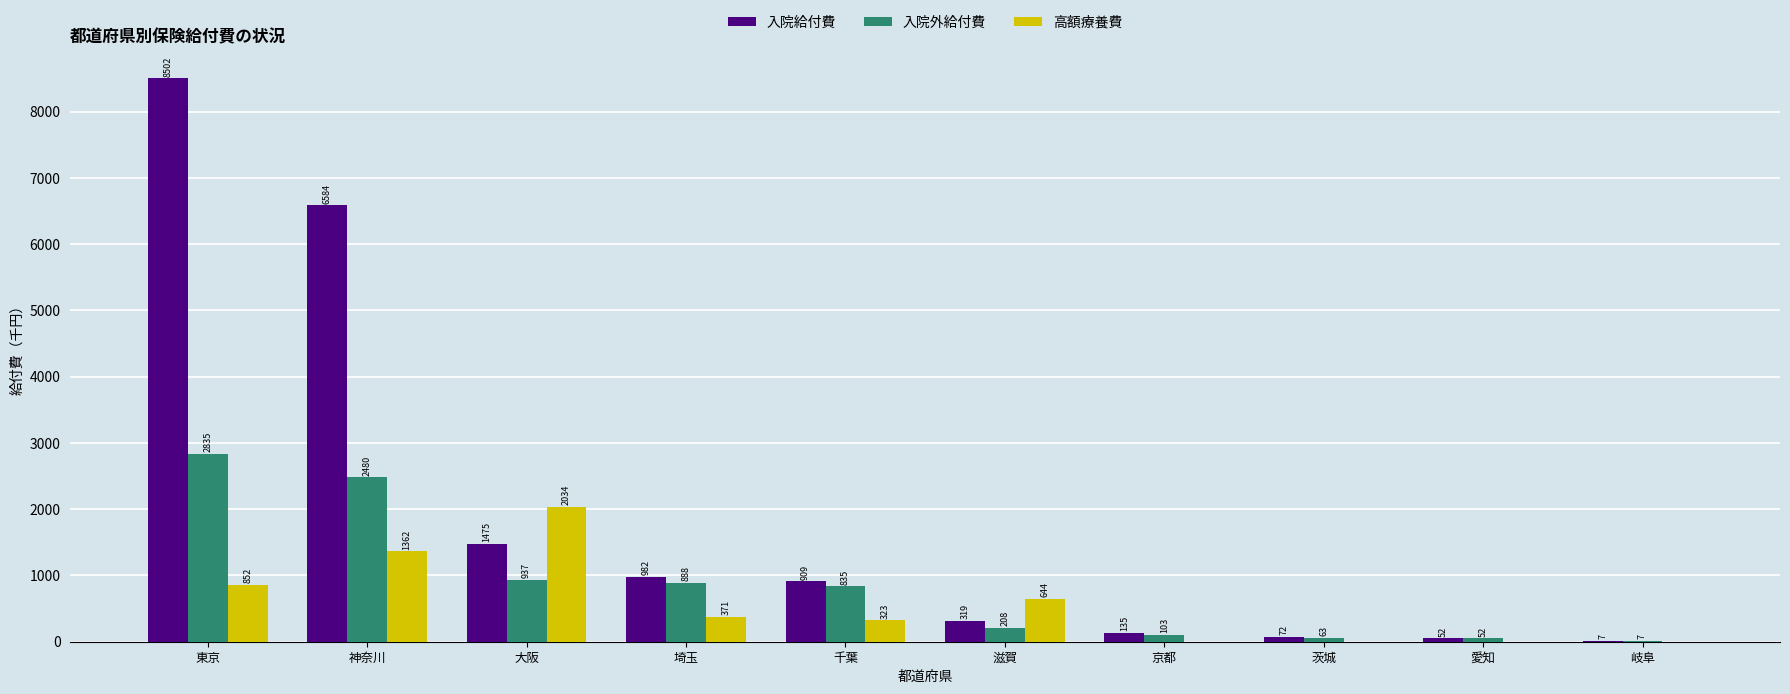

Are the bars horizontal?

No